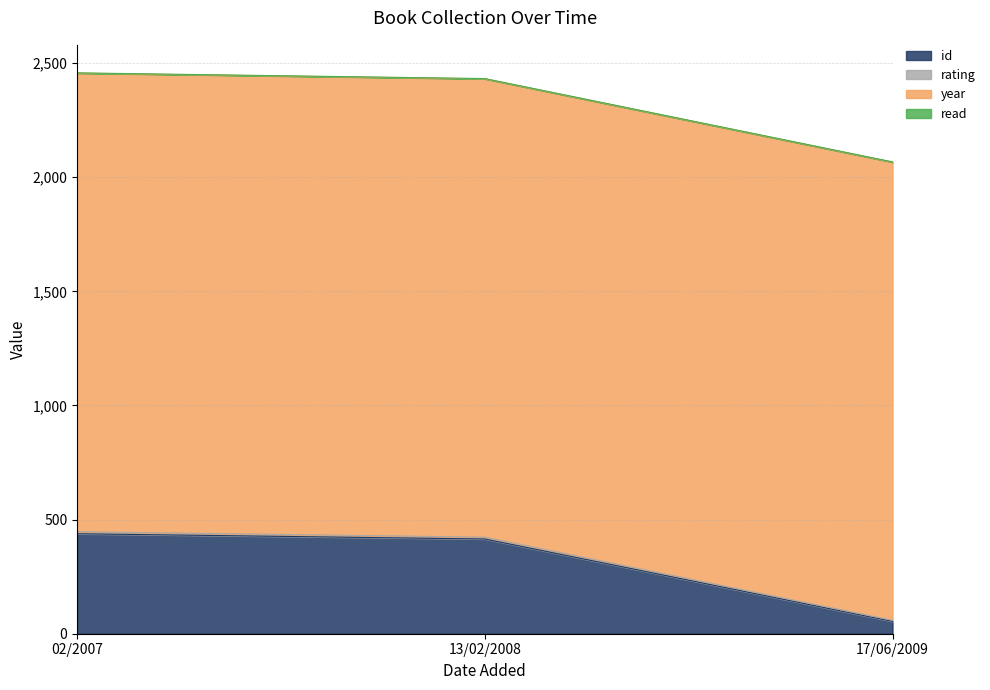

What is the lowest value of the id series?

54